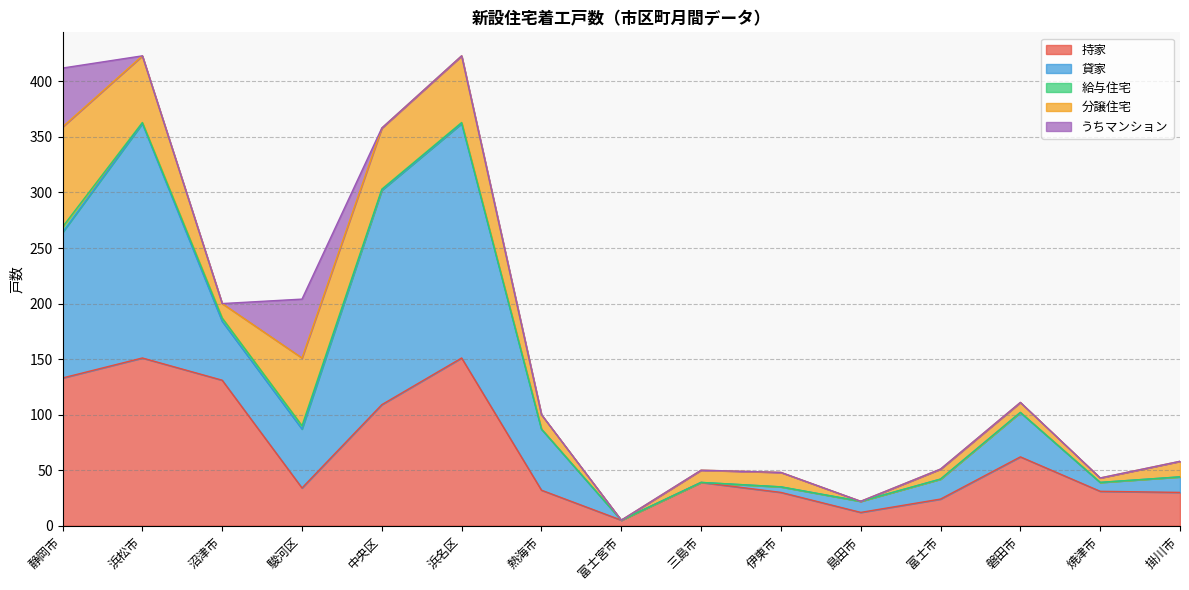

What are all the series names shown in the legend?

持家, 貸家, 給与住宅, 分譲住宅, うちマンション